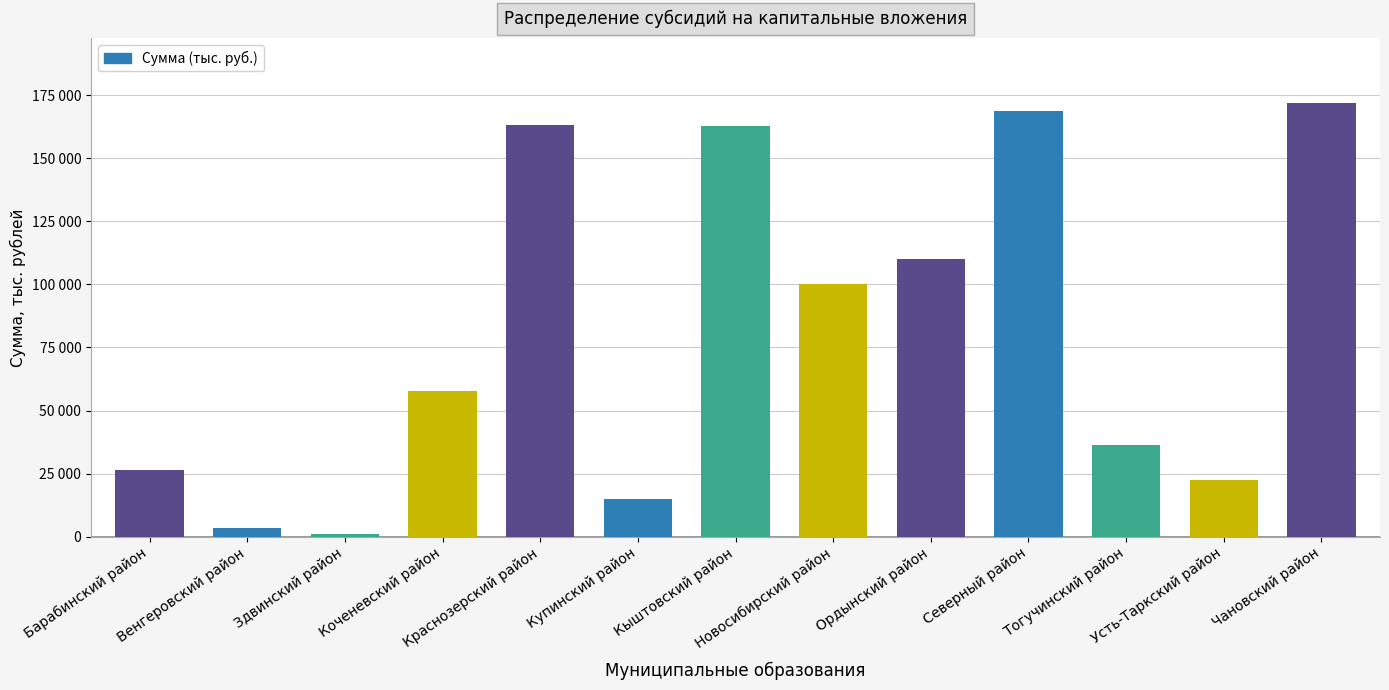

Does the chart contain any negative values?

No